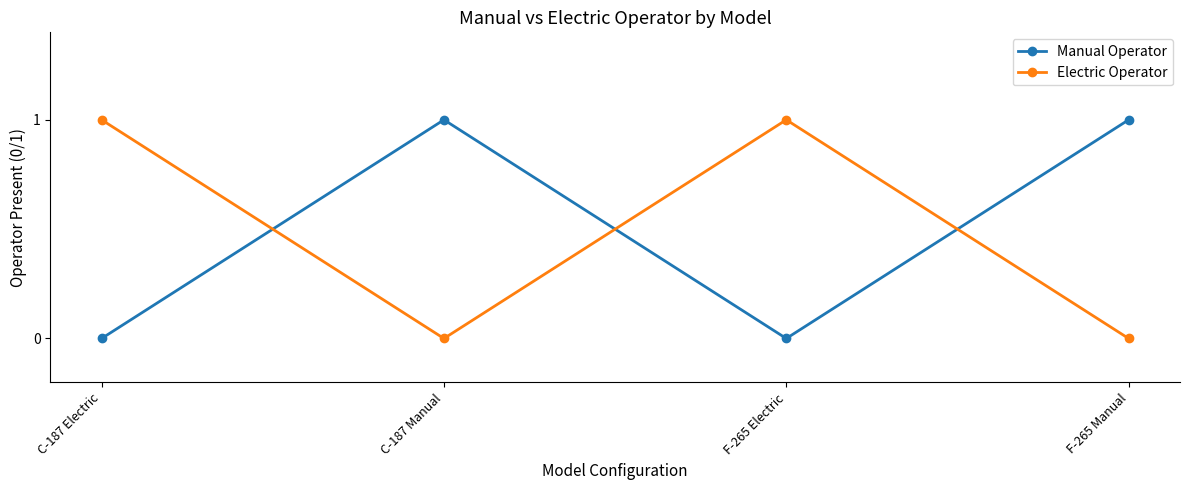

What are all the series names shown in the legend?

Manual Operator, Electric Operator